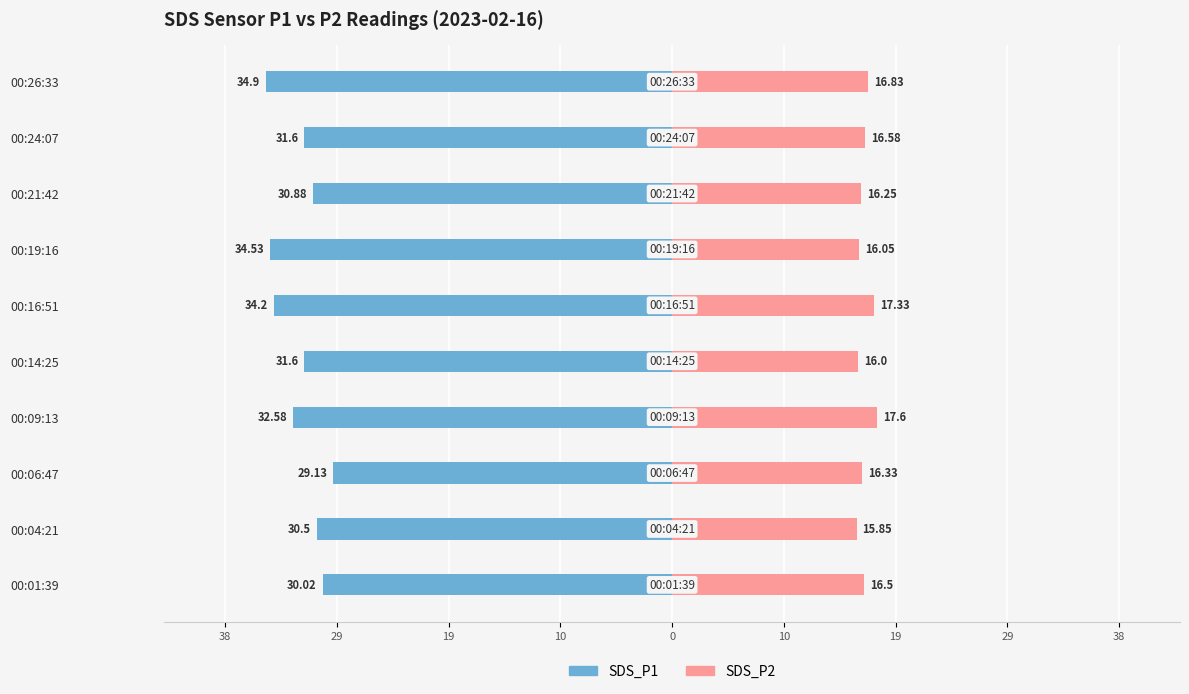

Between 00:24:07 and 00:06:47, which is larger?

00:06:47